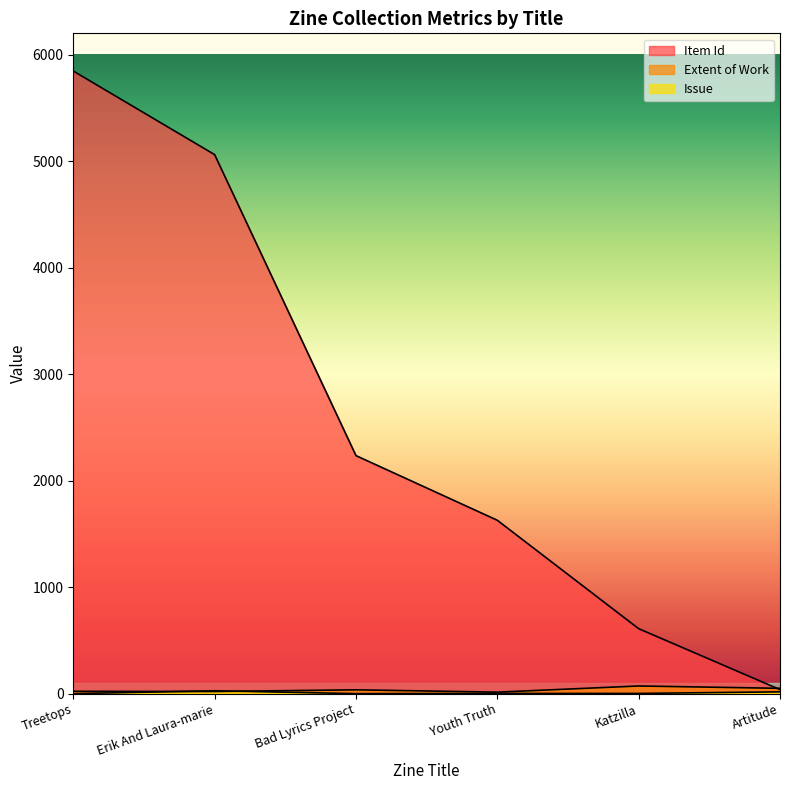

Reading left to right, transcribe all the data shown in this chart.

Item Id: 5846	5061	2235	1628	610	38
Extent of Work: 22	20	36	14	72	50
Issue: 0	27	0	2	2	17